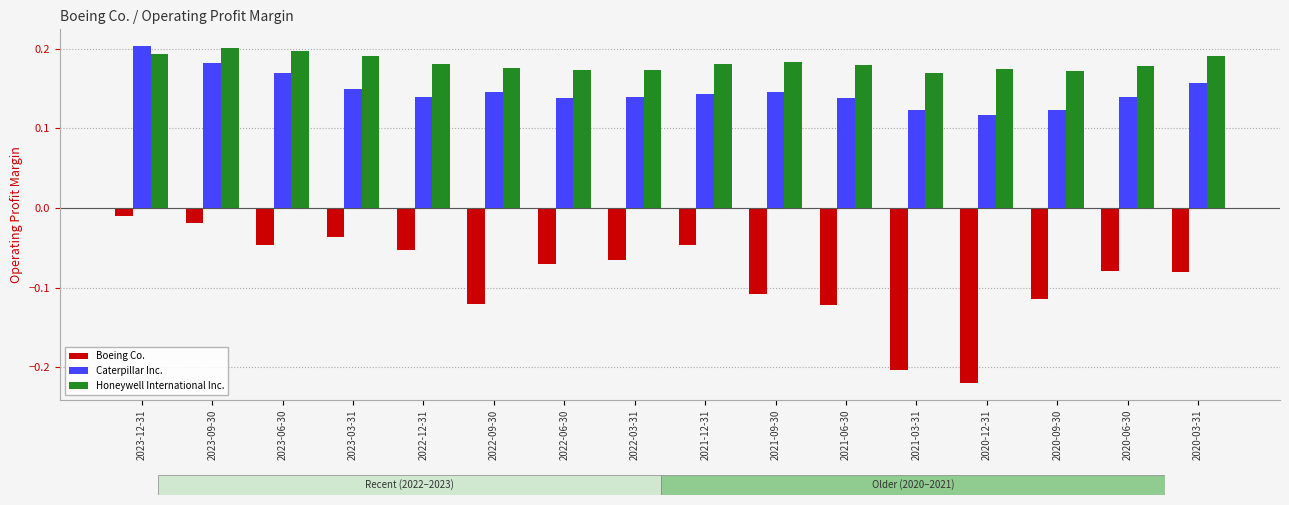

Which series changed the most between 2022-09-30 and 2021-03-31?

Boeing Co.